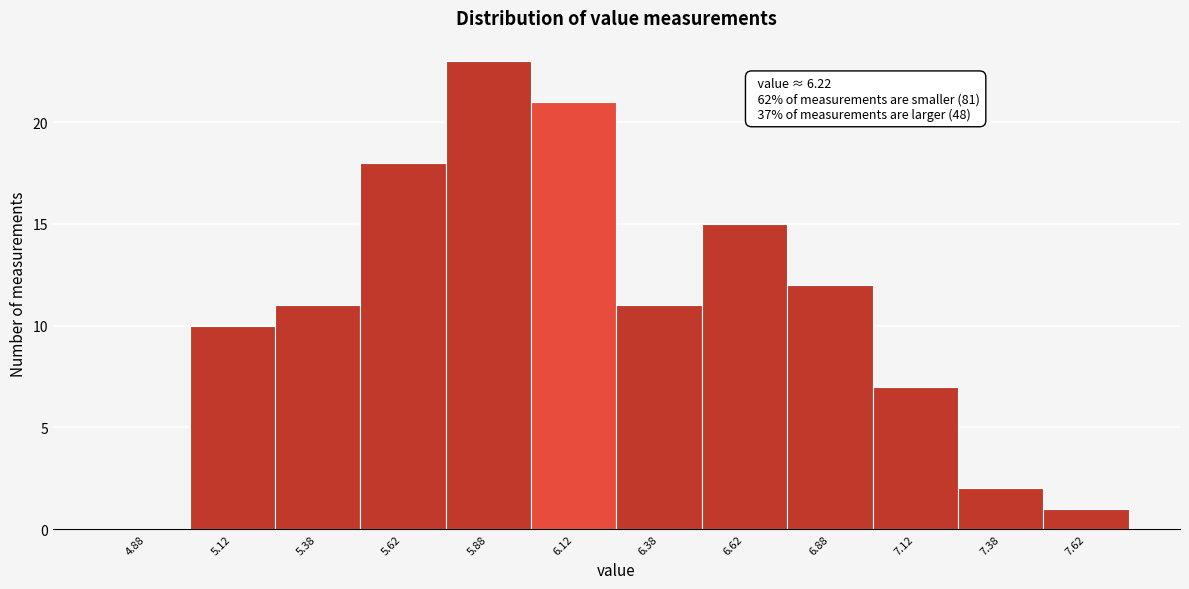

Which range on the x-axis has the tallest bar?

5.75 to 6.00